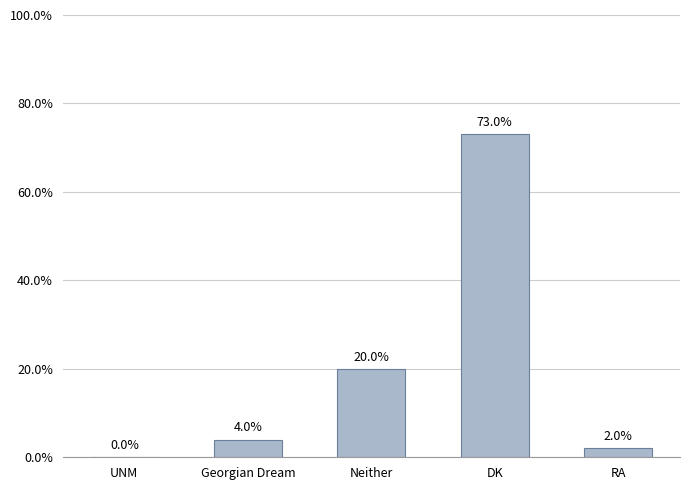

Are the bars horizontal?

No